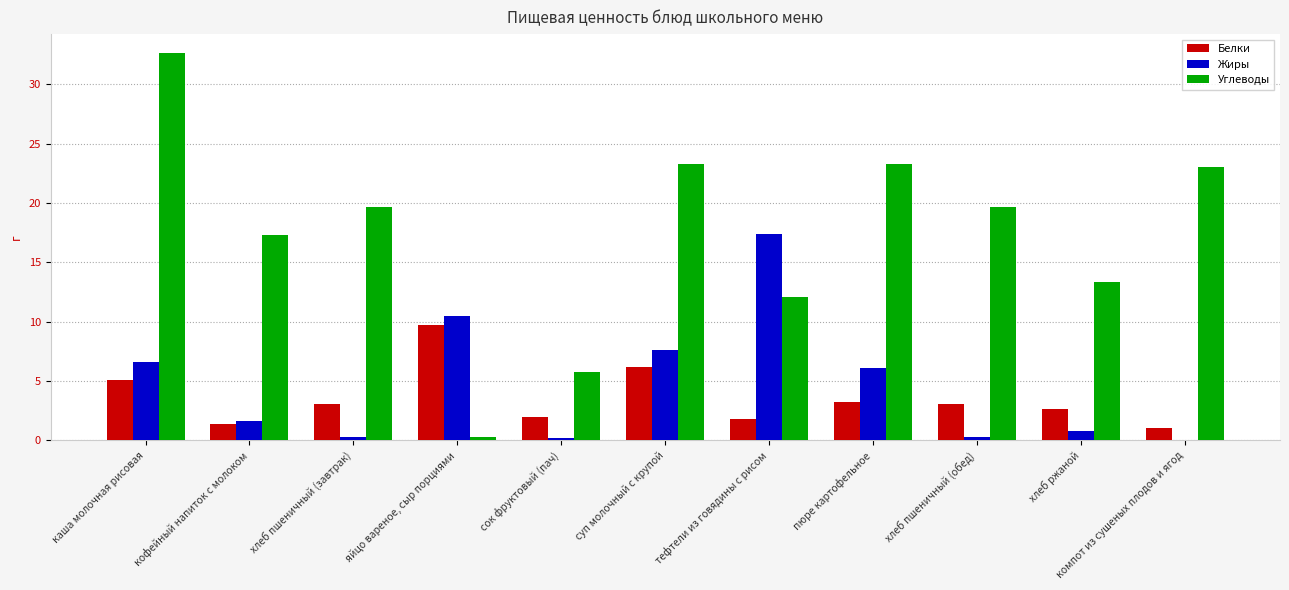

Which series has the largest total across all categories?

Углеводы